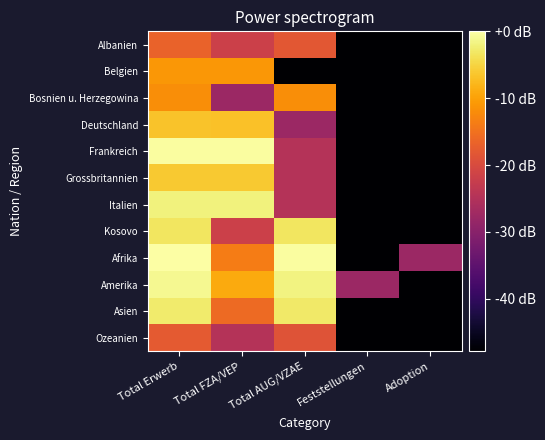

Which label corresponds to the smallest value in the chart?

Feststellungen